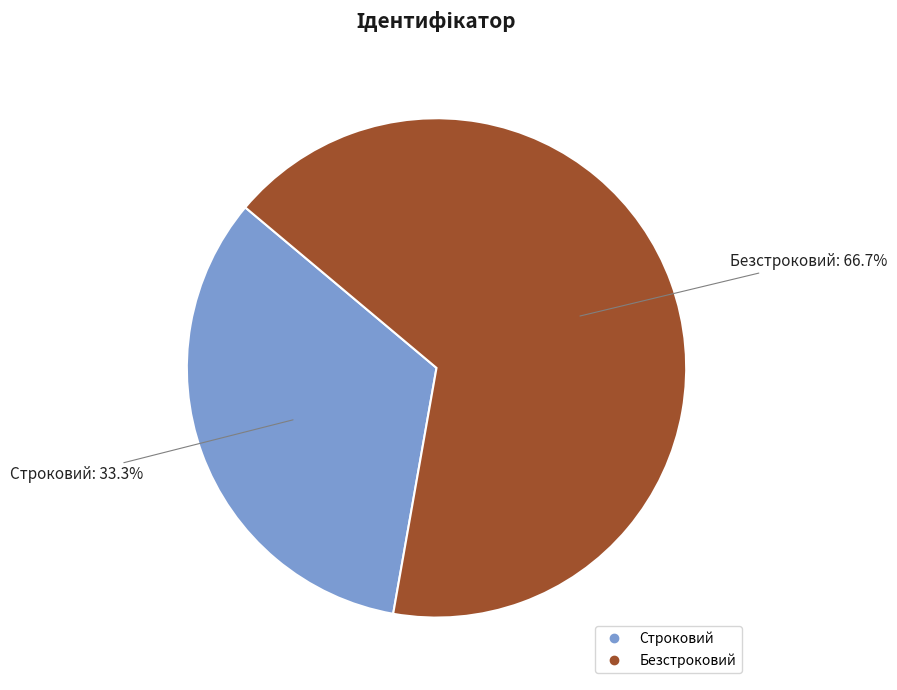

The Строковий slice represents 21% of the pie. True or false?

False